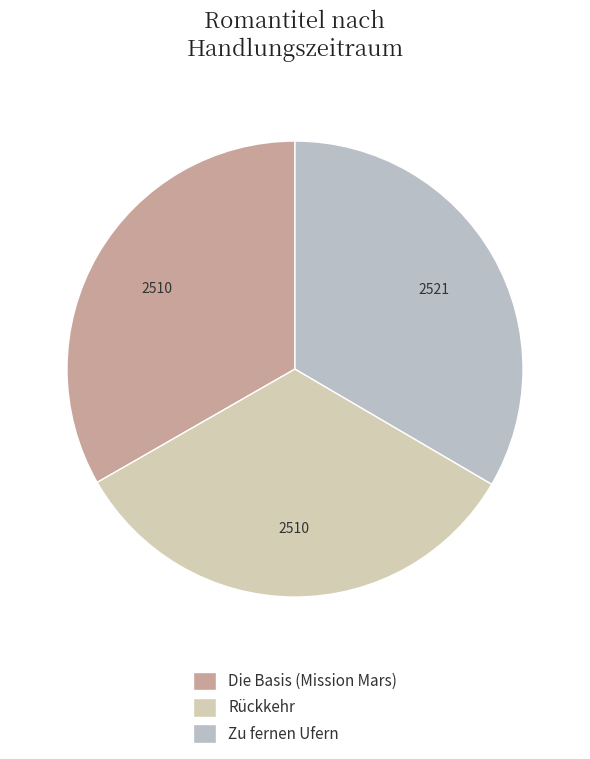

How many slices are in this pie chart?

3